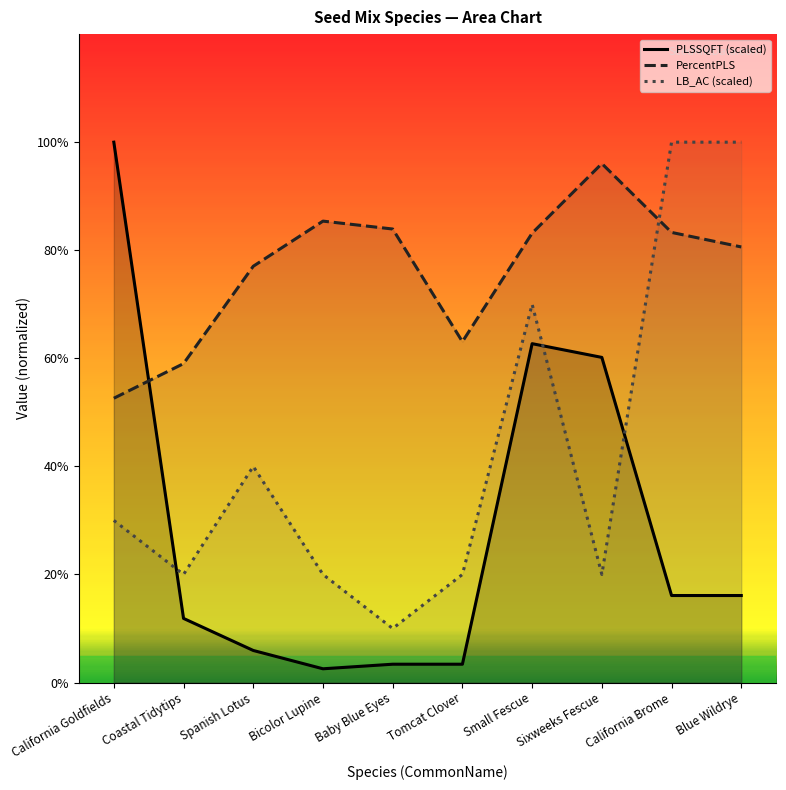

Rank the categories by PLSSQFT value from highest to lowest.

California Goldfields, Small Fescue, Sixweeks Fescue, California Brome, Blue Wildrye, Coastal Tidytips, Spanish Lotus, Baby Blue Eyes, Tomcat Clover, Bicolor Lupine